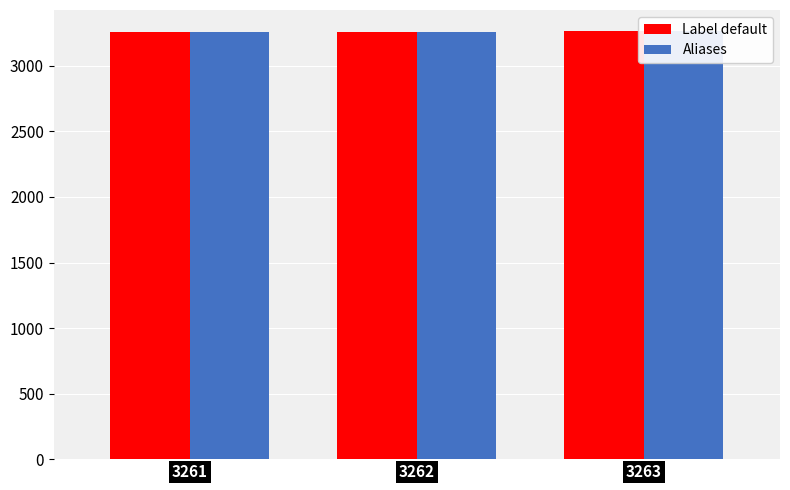

The value of Label default at 3263 is 2259. True or false?

False